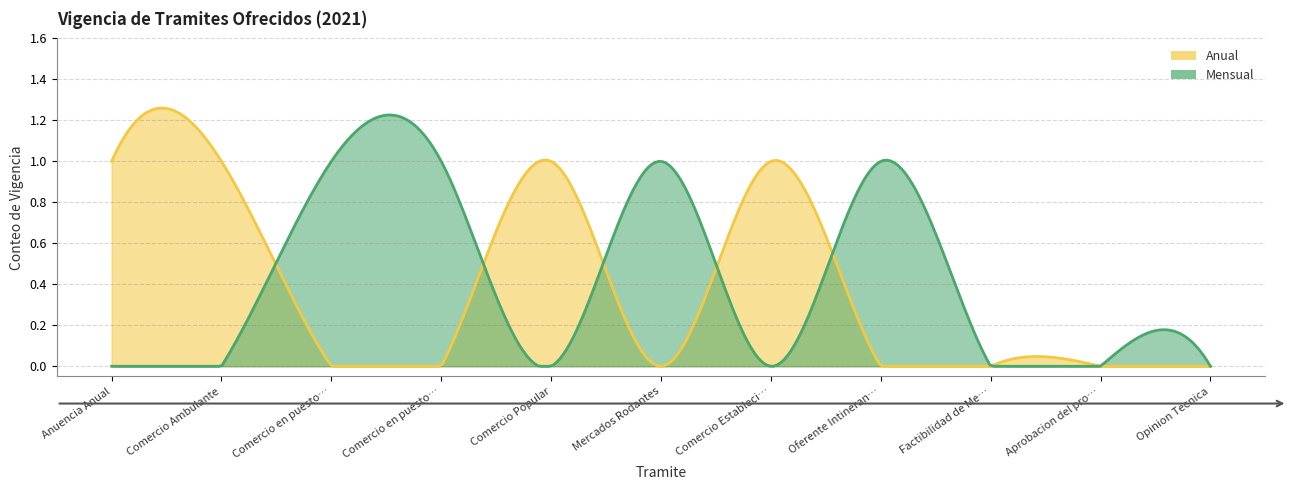

How many lines are shown in the chart?

2